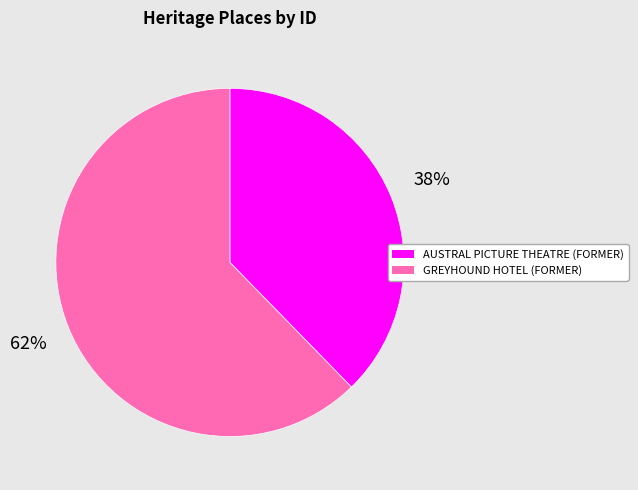

Which category has the smallest portion of the pie?

AUSTRAL PICTURE THEATRE (FORMER)